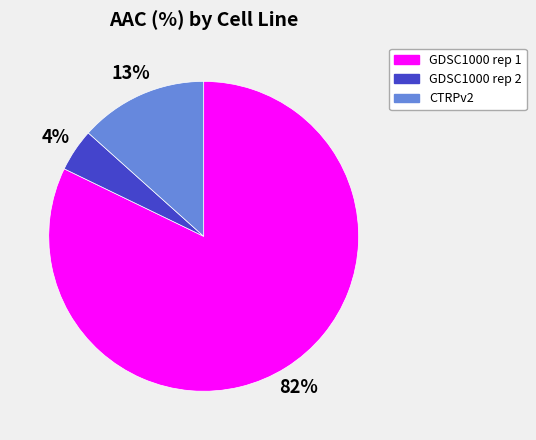

To the nearest percent, what percentage of the pie is CTRPv2?

13%